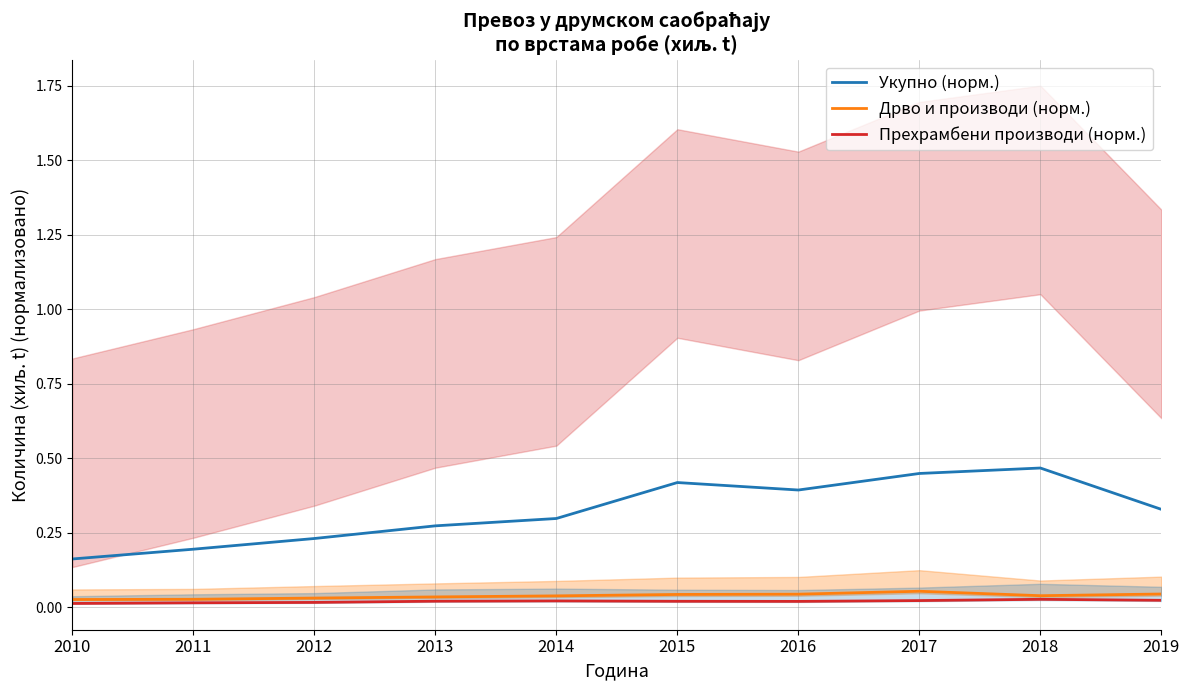

At which category does the chart reach its peak across all series?

2018